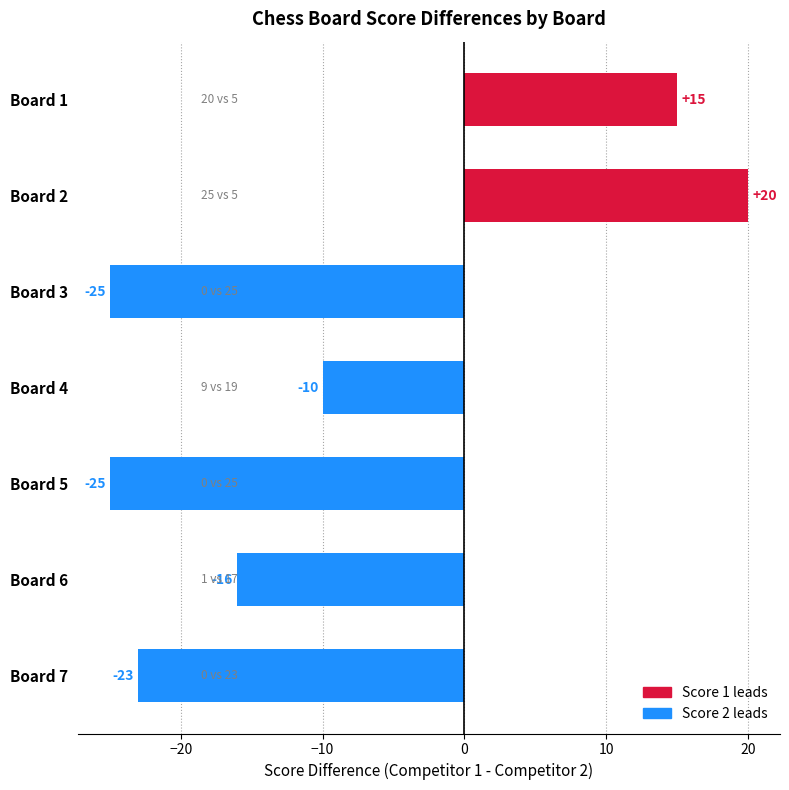

Reading top to bottom, extract all data points from this chart.

15	20	-25	-10	-25	-16	-23